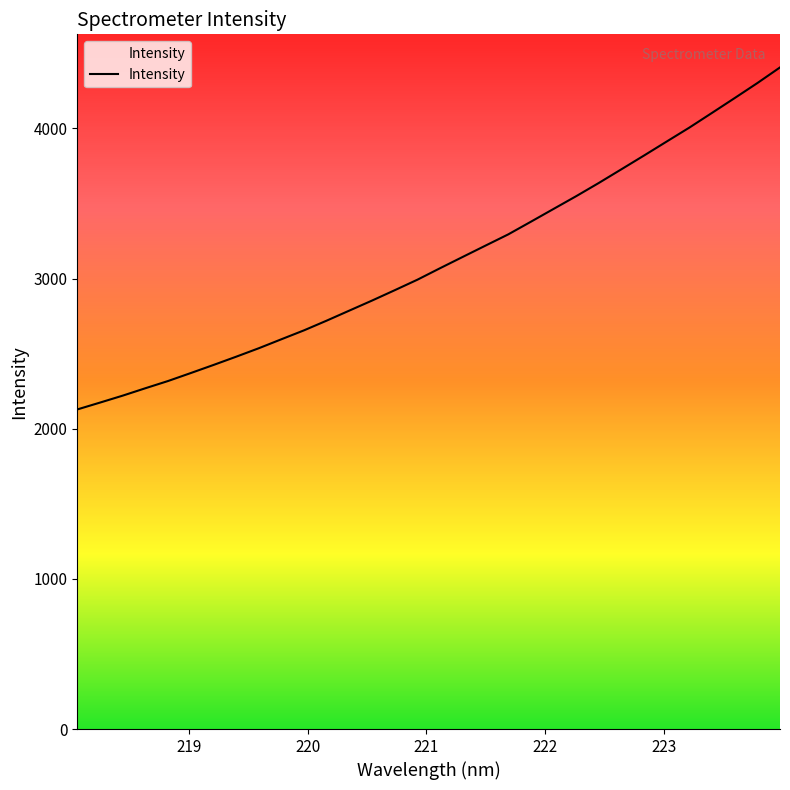

What is the greatest value displayed?

4406.0